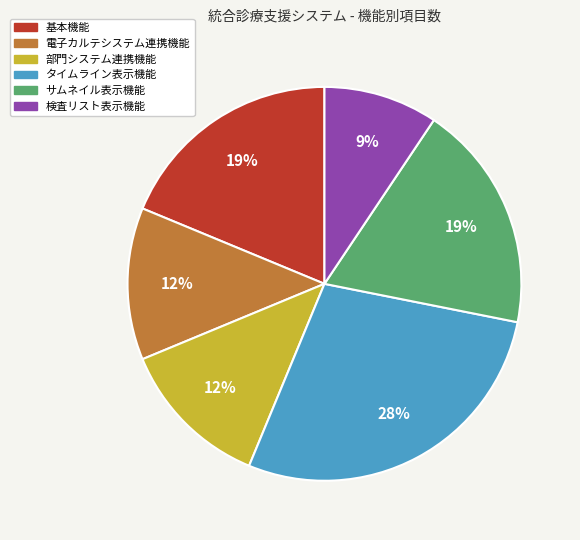

What percentage is the 基本機能 slice, to the nearest percent?

19%